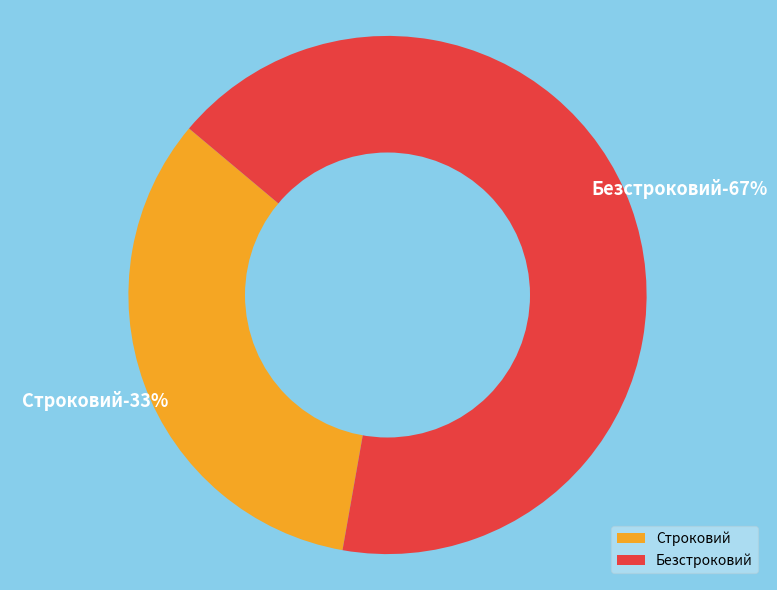

What percentage is the Строковий slice, to the nearest percent?

33%